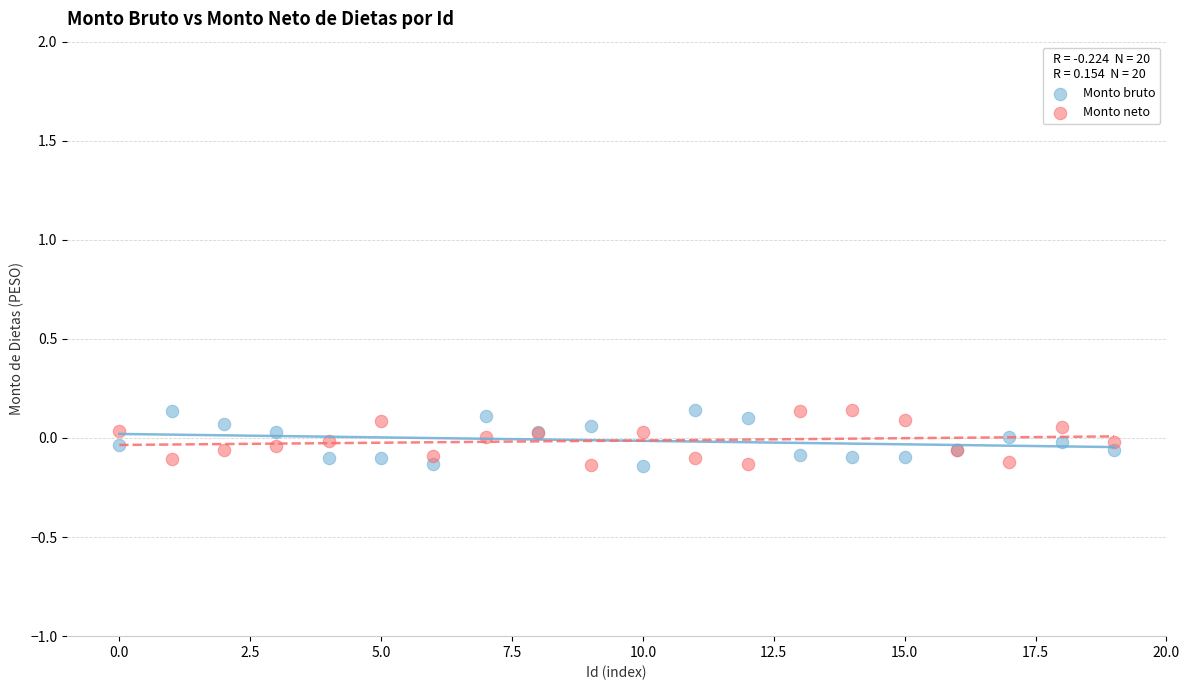

What are all the series names shown in the legend?

Monto bruto, Monto neto